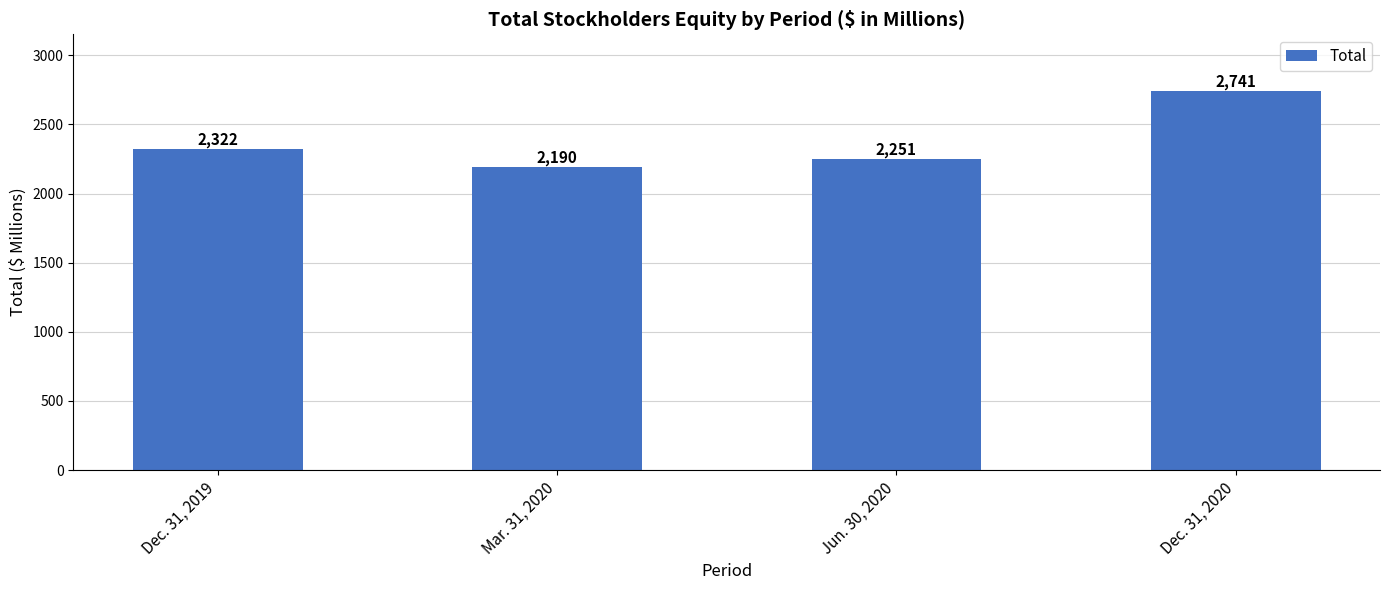

Reading left to right, list all the values displayed in this chart.

2322	2190	2251	2741